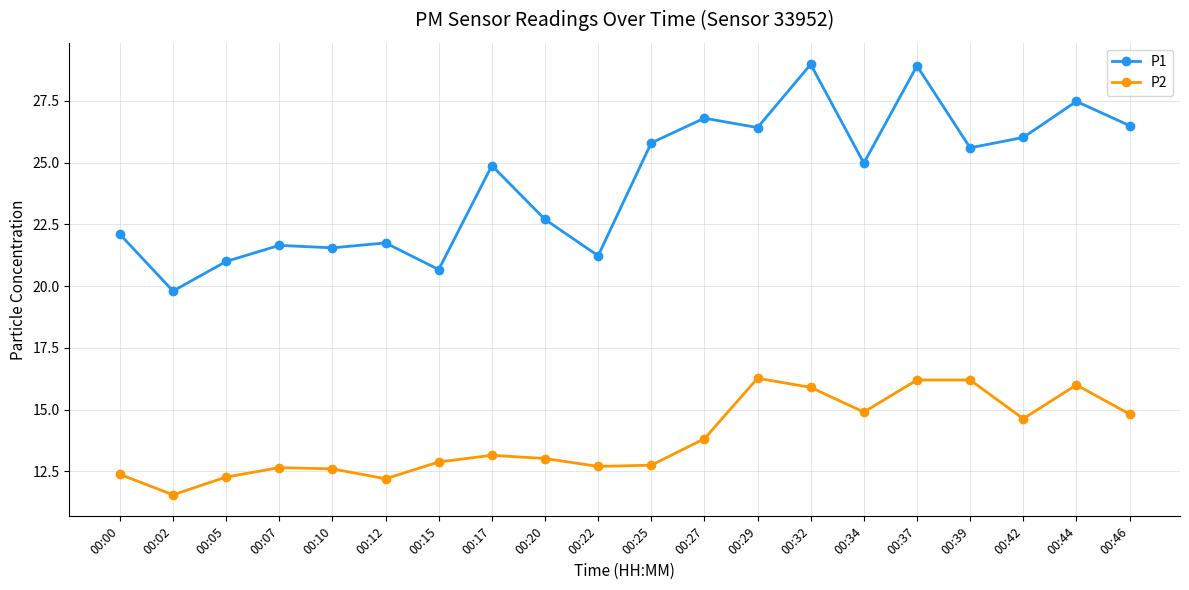

What are all the series names shown in the legend?

P1, P2